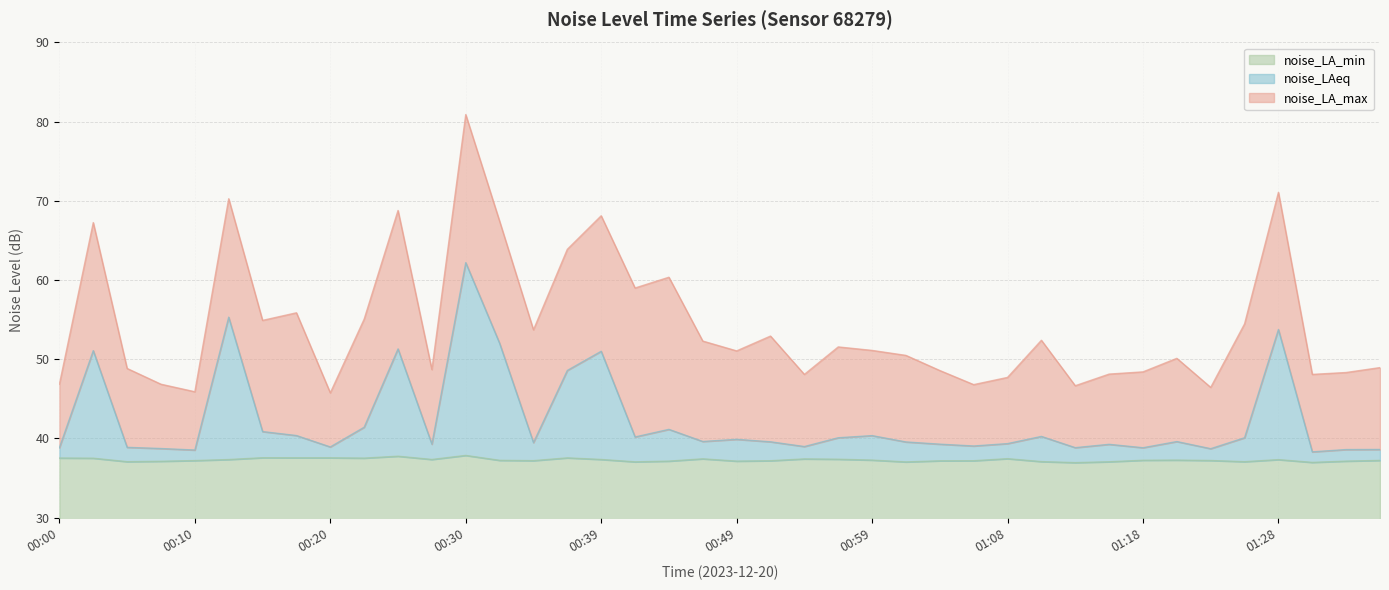

What is the minimum value shown in the chart?

37.0